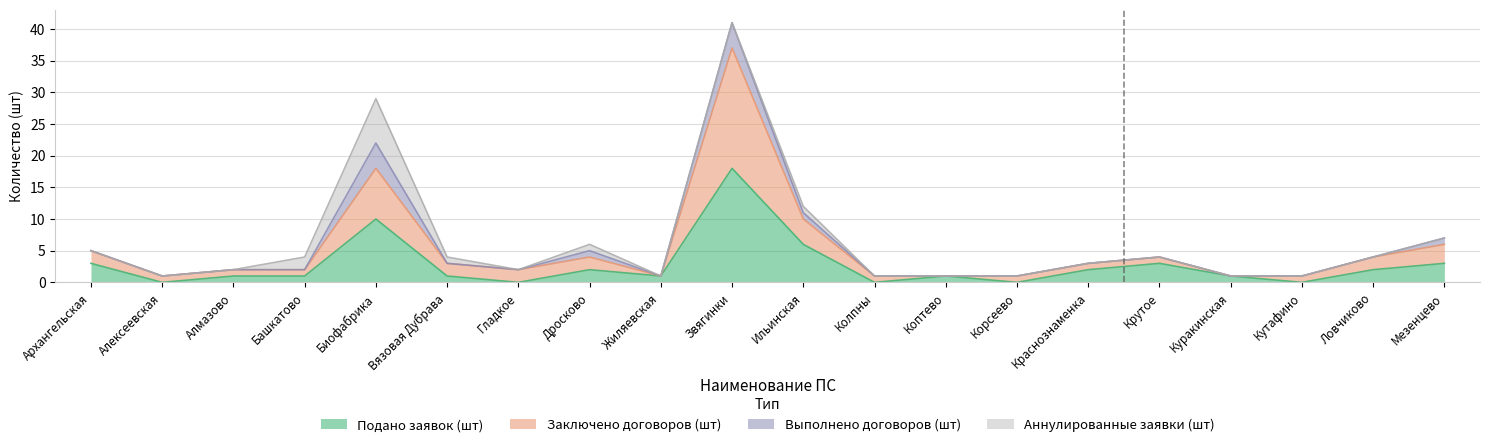

What is the spread (max minus min) of values at Звягинки?

19